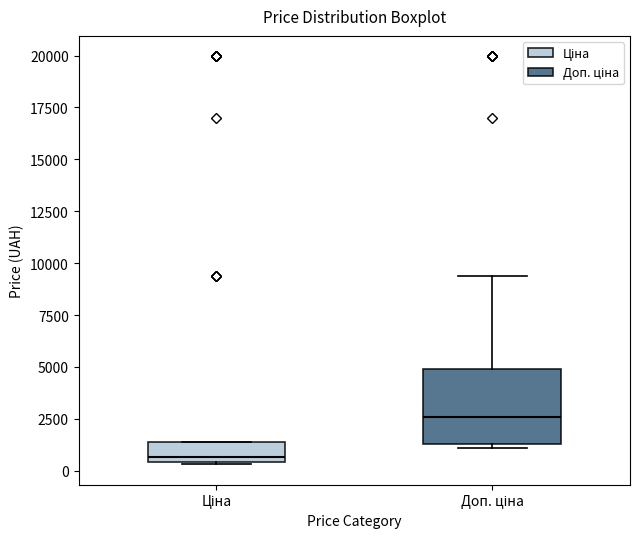

Reading left to right, read every box against the y-axis: the position of its median line, the range the box covers, and the ends of its whiskers. The values are not printed on the chart, so give them approximately, as read against the axis.

Ціна: median 500 (just above the box's lower edge), box 500 to 1500, whiskers 500 to 1500
Доп. ціна: median 2500, box 1500 to 5000, whiskers 1000 to 9500